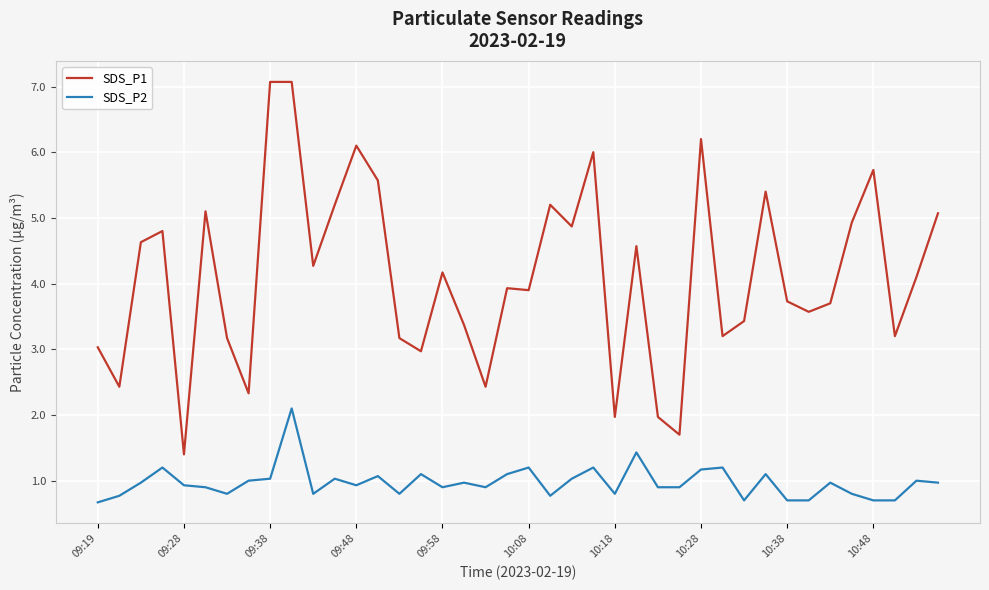

List the series in order of their overall mean, highest first.

SDS_P1, SDS_P2